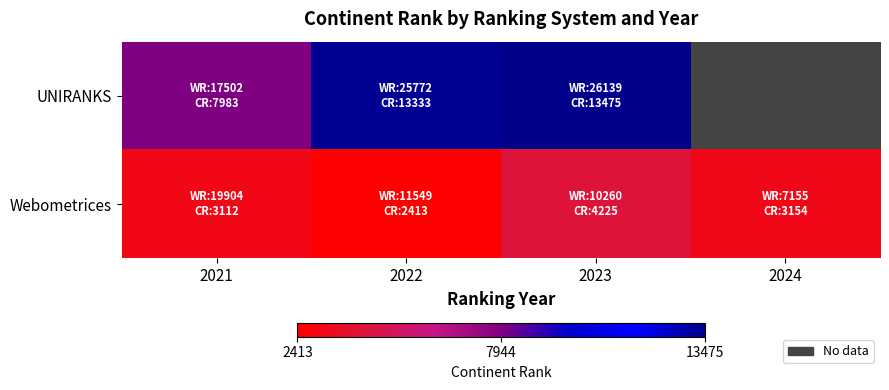

What is the greatest value displayed?

13475.0